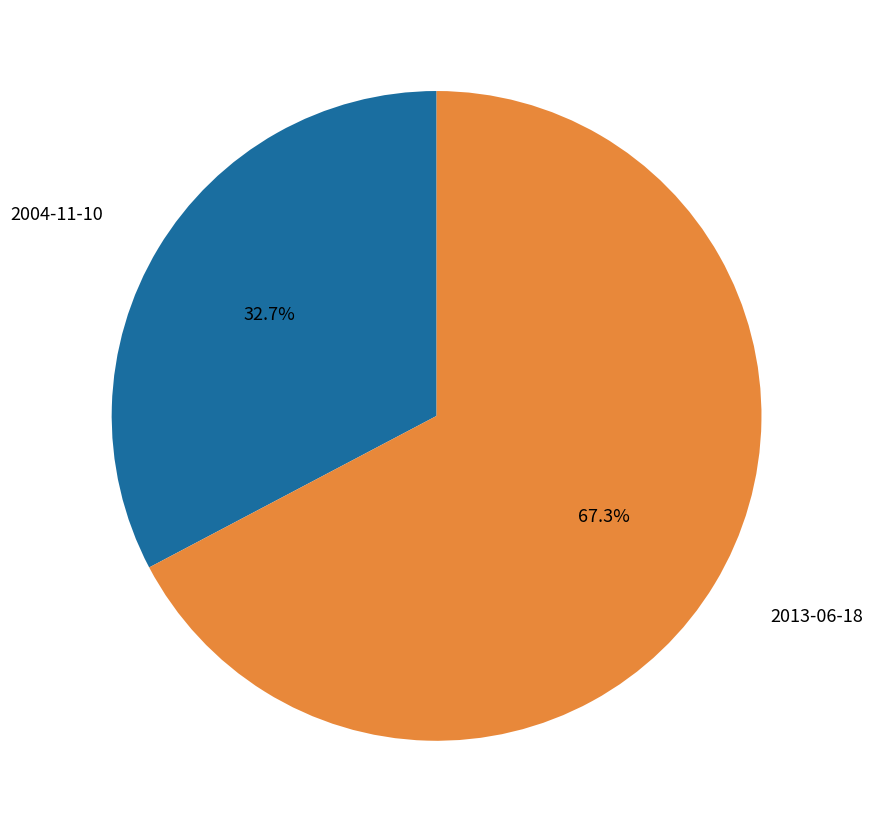

Count the number of slices in the pie.

2